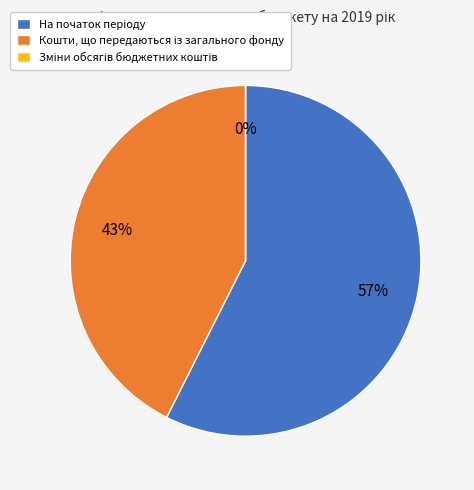

What is the largest slice in the pie chart?

На початок періоду